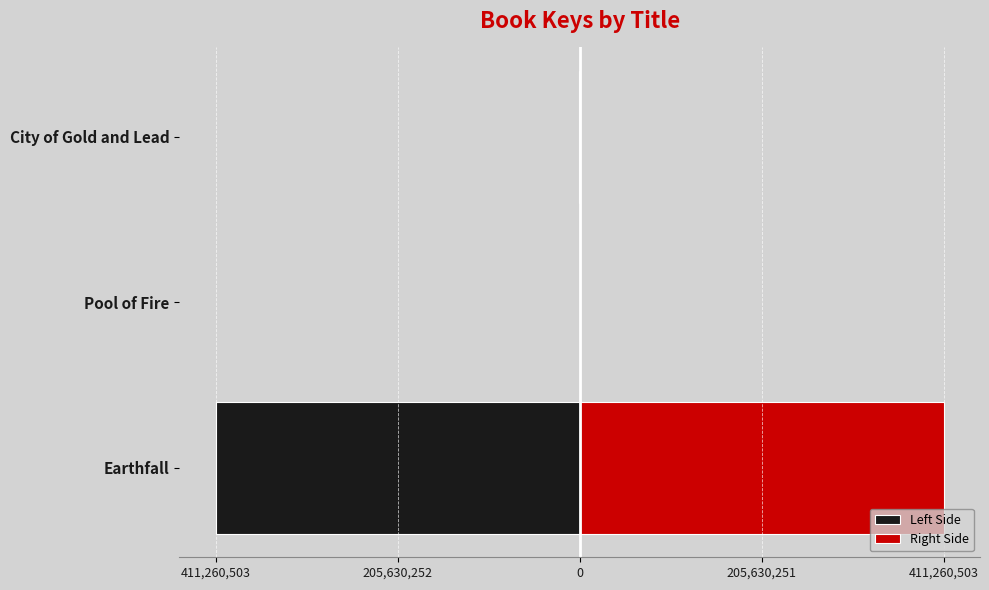

Which series has the largest range (max minus min)?

Left Side